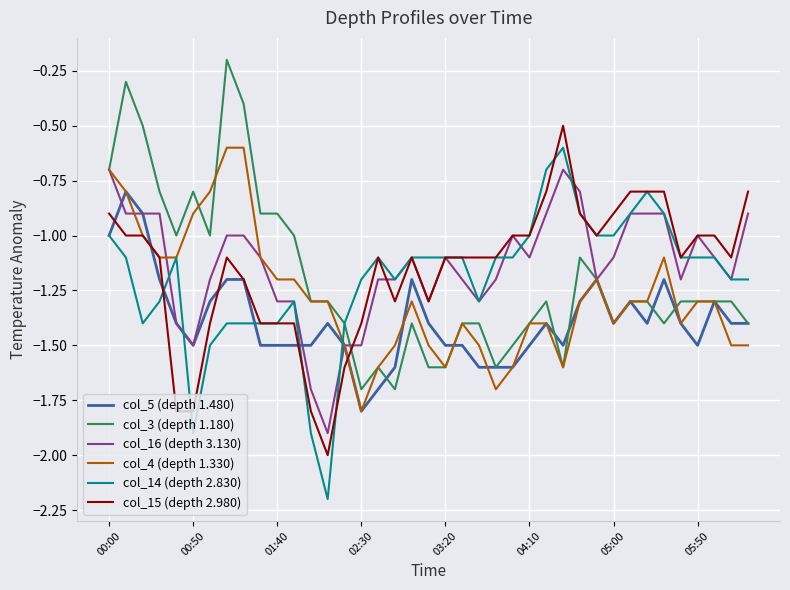

What is the maximum value for col_4 (depth 1.330)?

-0.6